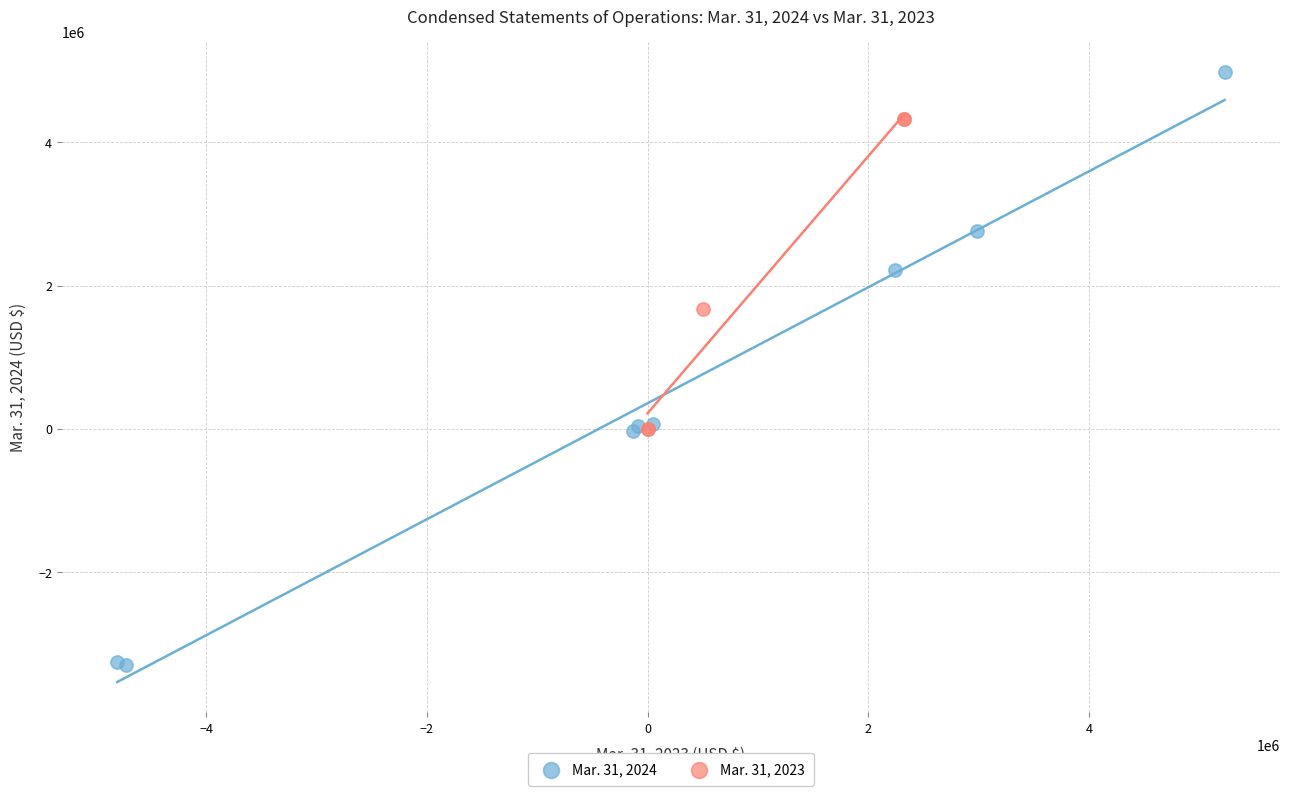

Which series has the largest Y range (max minus min)?

Mar. 31, 2024